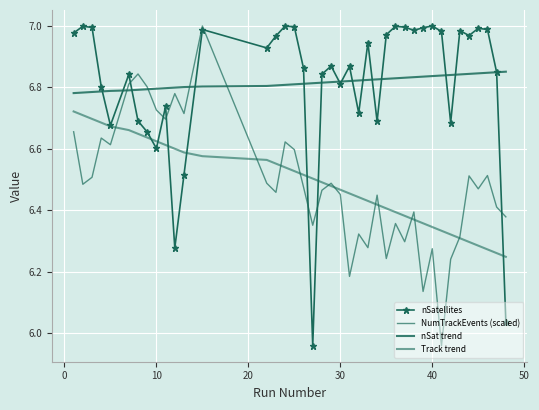

Which series ends up on top after the final intersection of NumTrackEvents (scaled) and nSatellites?

NumTrackEvents (scaled)